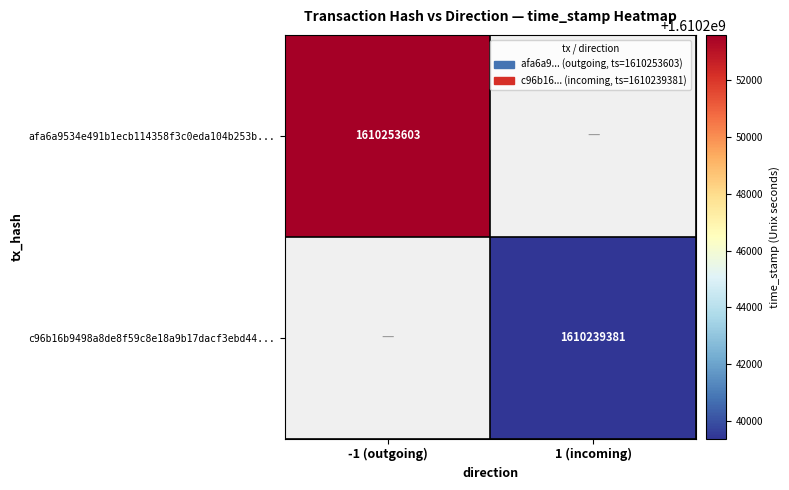

The c96b16b9498a8de8f59c8e18a9b17dacf3ebd44... series shows 1610239381 at 1 (incoming). True or false?

True